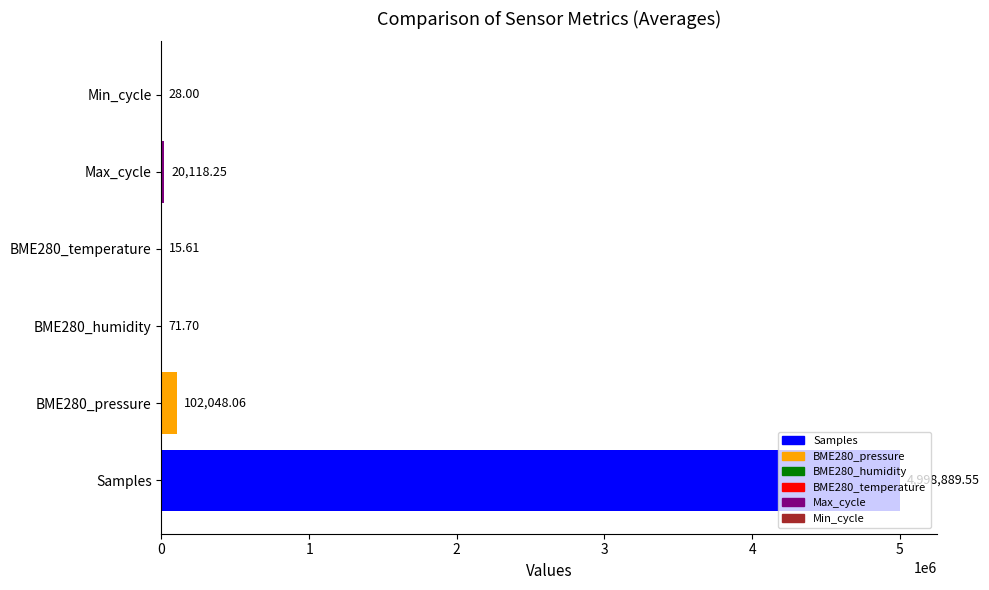

What is the sum of all values?

5121171.2